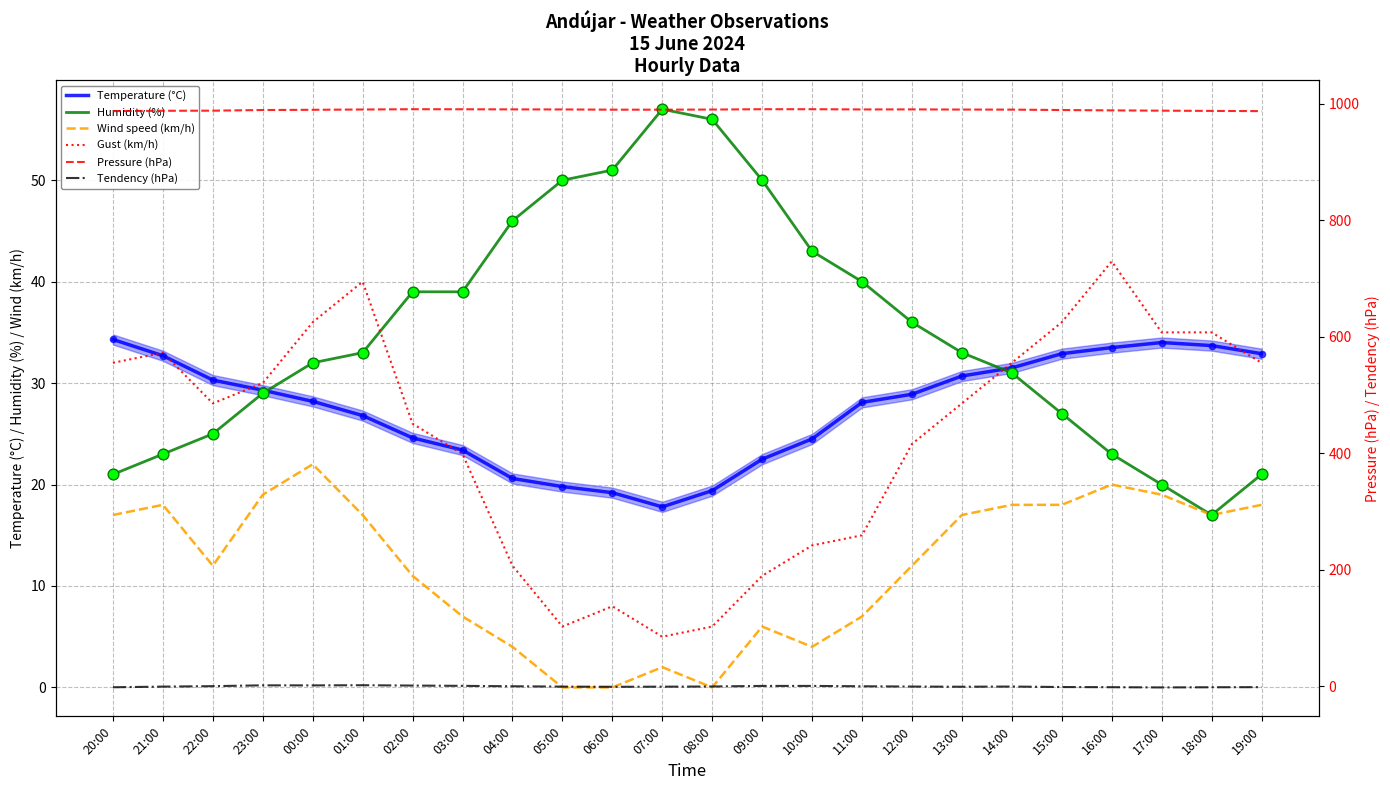

Which series has the largest total across all categories?

Pressure (hPa)